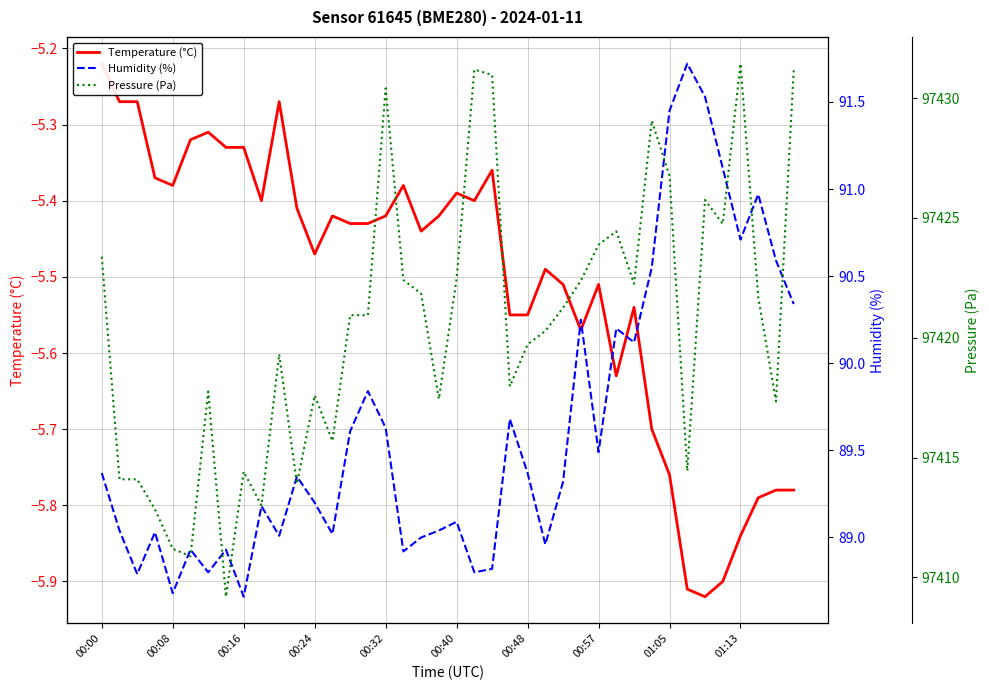

What is the difference between the highest and lowest values at 00:32?

97435.8